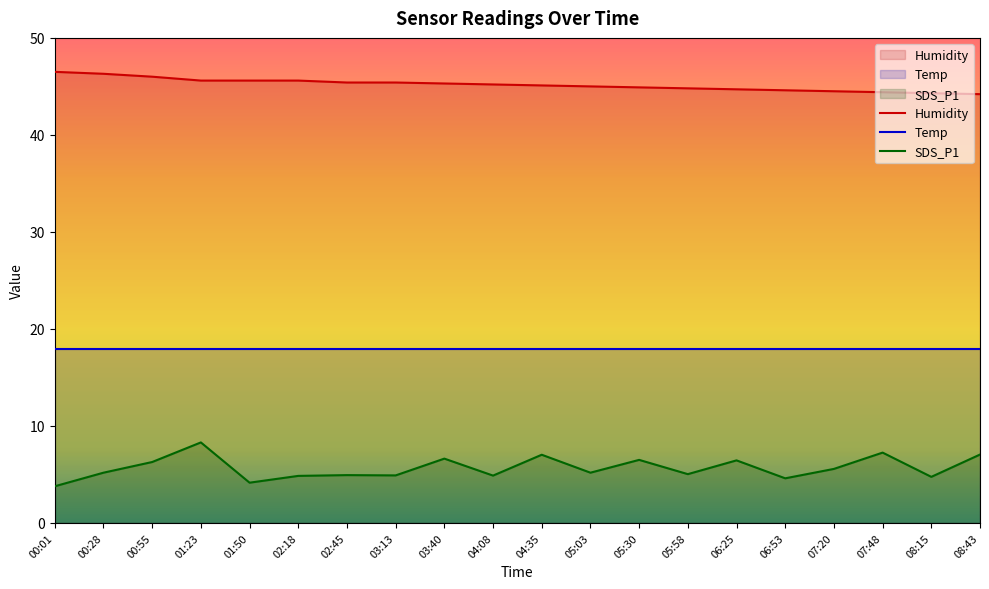

Between 00:01 and 05:30, which series saw the biggest shift?

SDS_P1